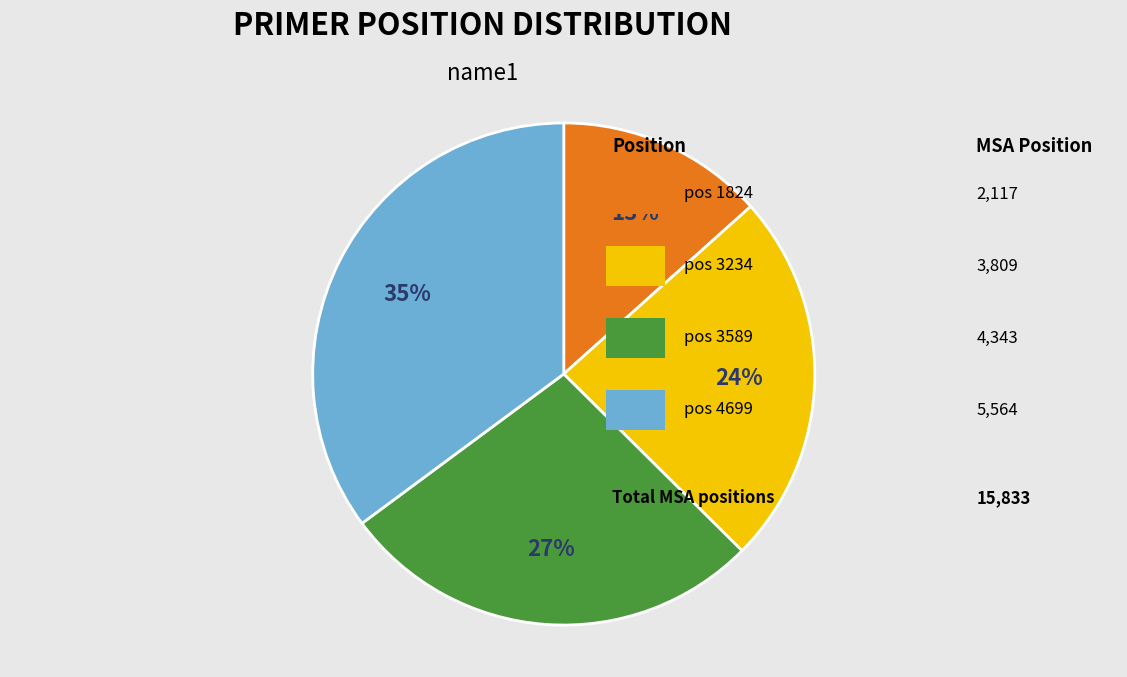

How many slices are in this pie chart?

4